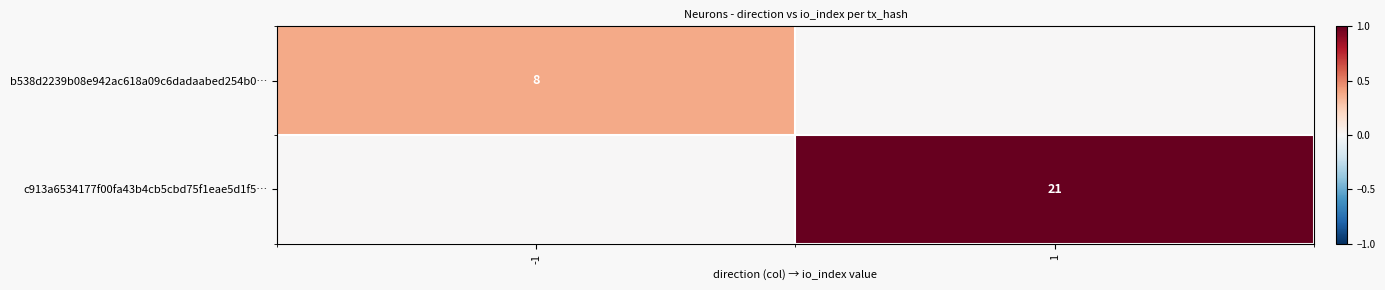

The b538d2239b08e942ac618a09c6dadaabed254b0… series shows 8 at -1. True or false?

True